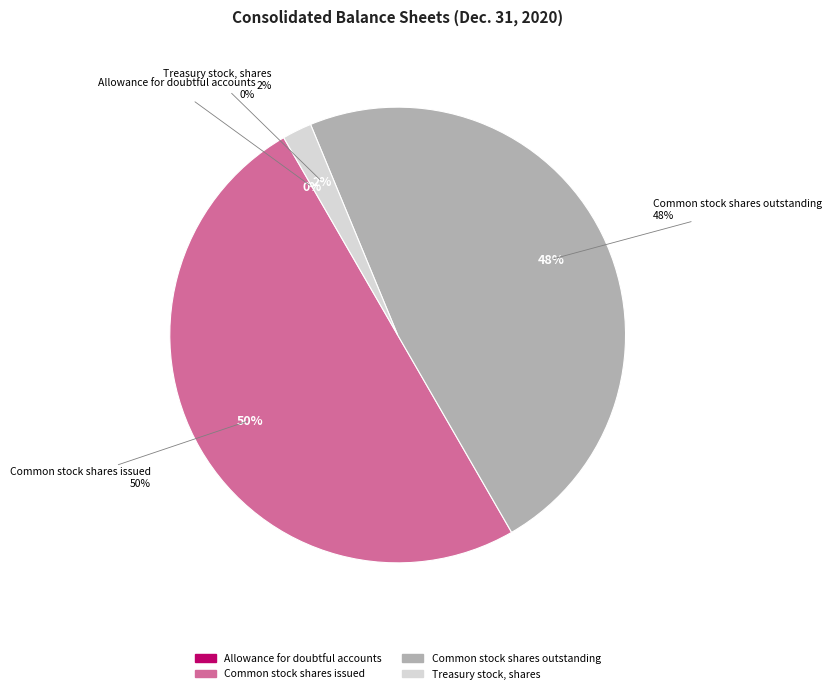

Which slice is the smallest?

Allowance for doubtful accounts